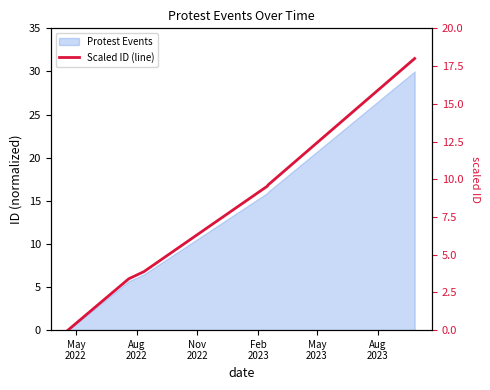

What is the average value?

7.4